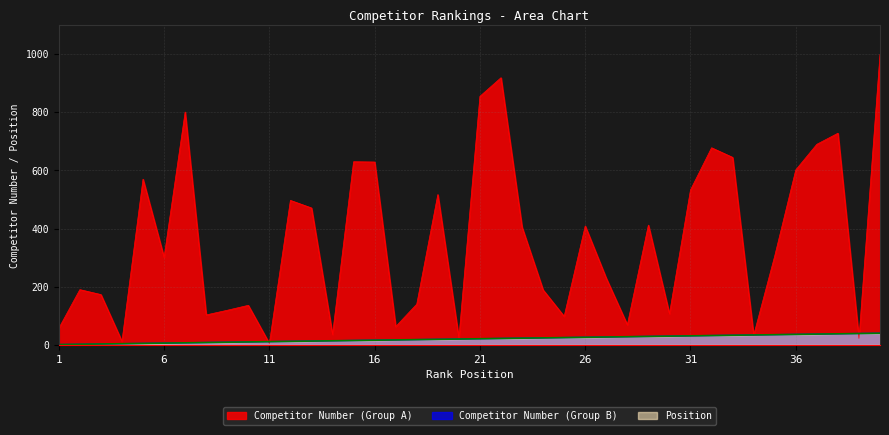

At which label is Competitor Number (Group A) closest to 502?

12